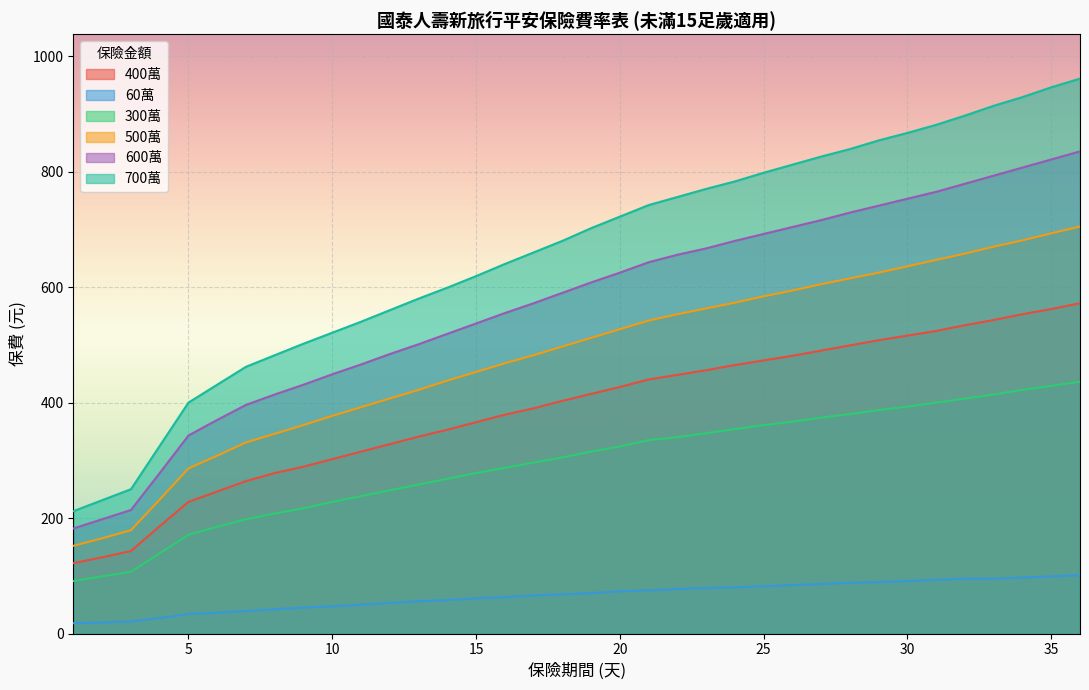

Between 14 and 33, which series saw the biggest shift?

700萬